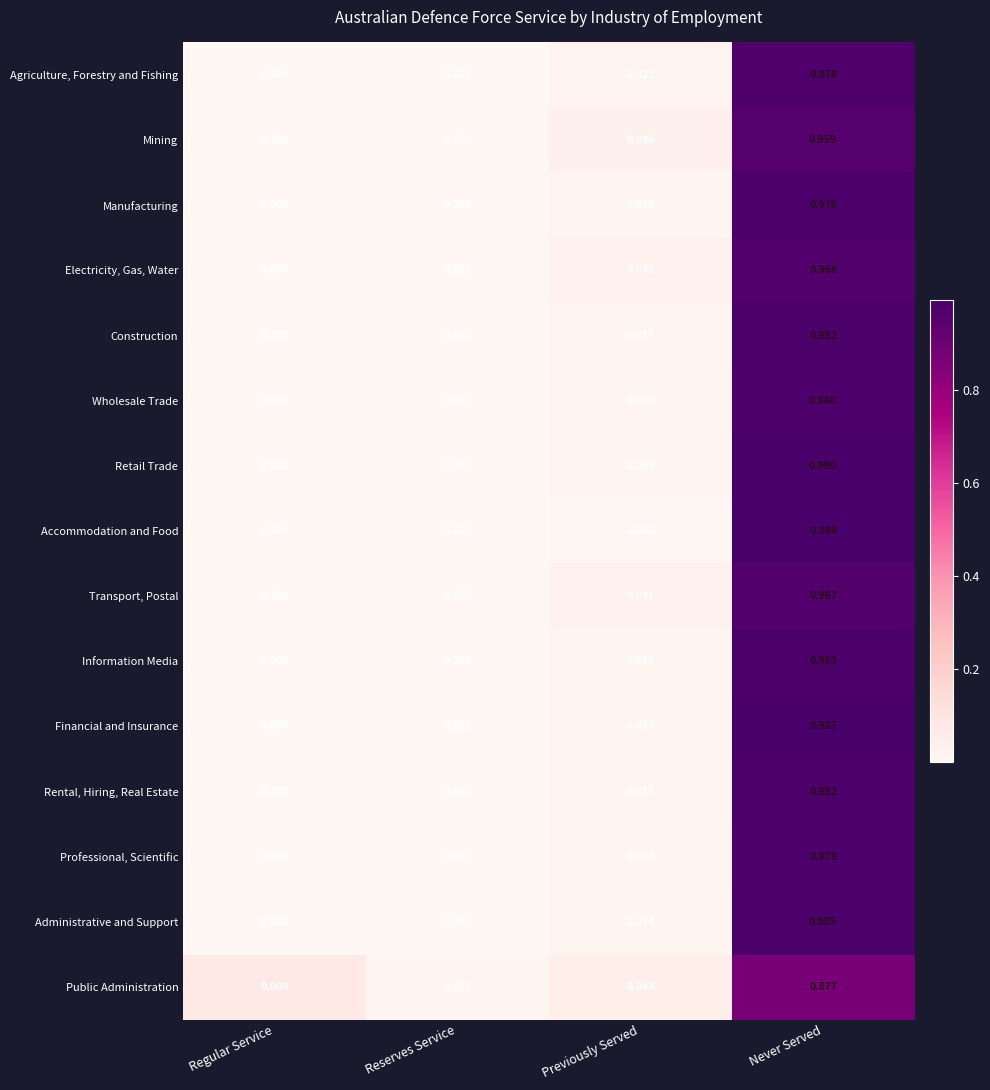

List the labels in order of Wholesale Trade value, largest first.

Never Served, Previously Served, Reserves Service, Regular Service